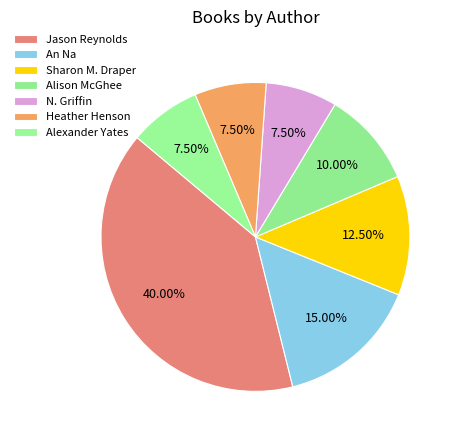

Count the number of slices in the pie.

7